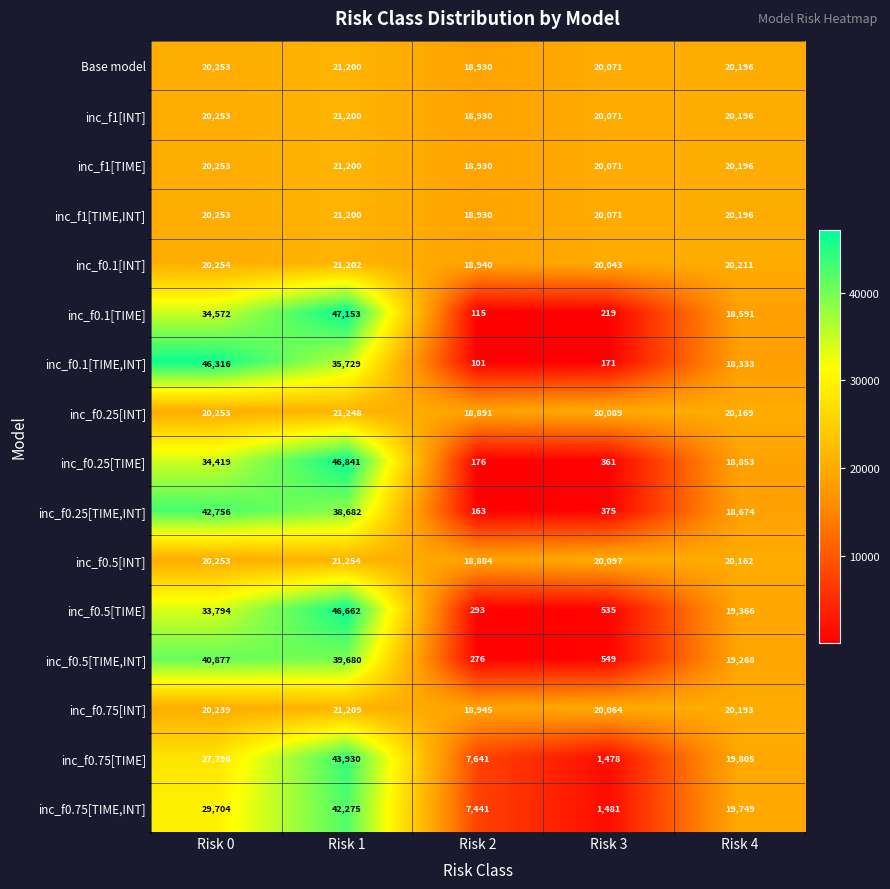

List the labels in order of inc_f0.25[TIME,INT] value, smallest first.

Risk 2, Risk 3, Risk 4, Risk 1, Risk 0